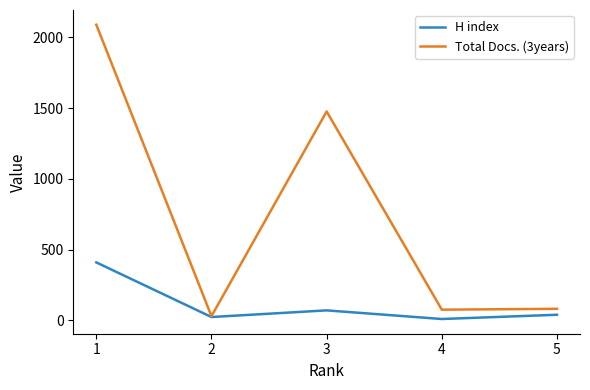

At 1, list the series in order from largest to smallest.

Total Docs. (3years), H index